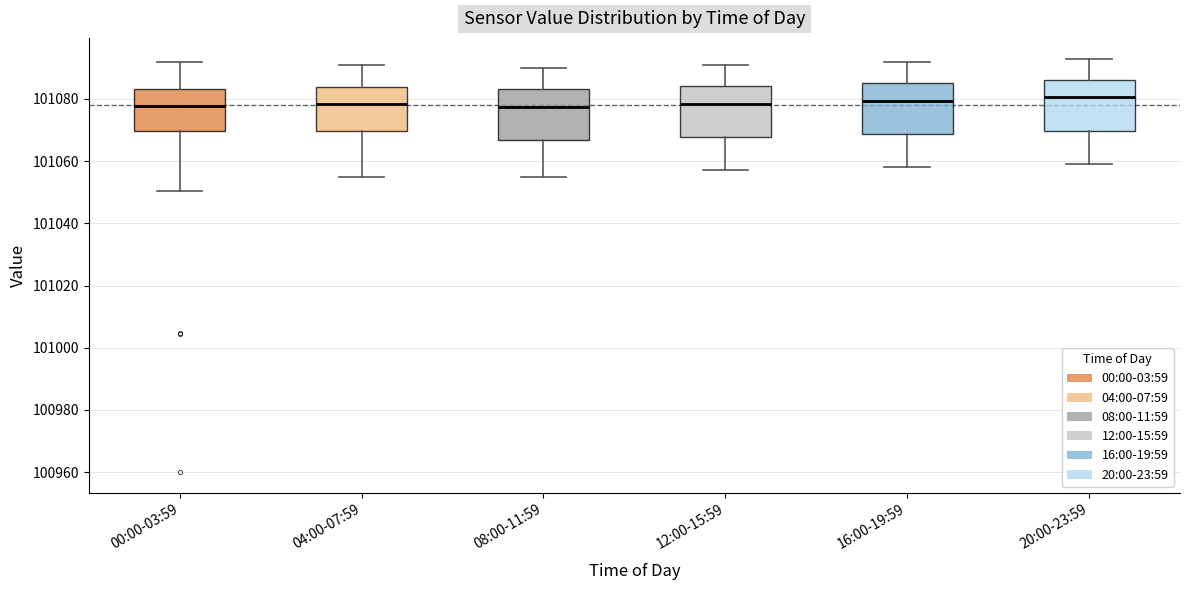

Reading left to right, transcribe this box plot: for each box, give where its median line is, the range the box spans, and where its two whiskers end, as read against the y-axis. The values are not printed on the chart, so give them approximately, as read against the axis.

00:00-03:59: median 101078, box 101070 to 101084, whiskers 101050 to 101092
04:00-07:59: median 101078, box 101070 to 101084, whiskers 101056 to 101092
08:00-11:59: median 101078, box 101066 to 101084, whiskers 101056 to 101090
12:00-15:59: median 101078, box 101068 to 101084, whiskers 101058 to 101092
16:00-19:59: median 101080, box 101068 to 101086, whiskers 101058 to 101092
20:00-23:59: median 101080, box 101070 to 101086, whiskers 101060 to 101094